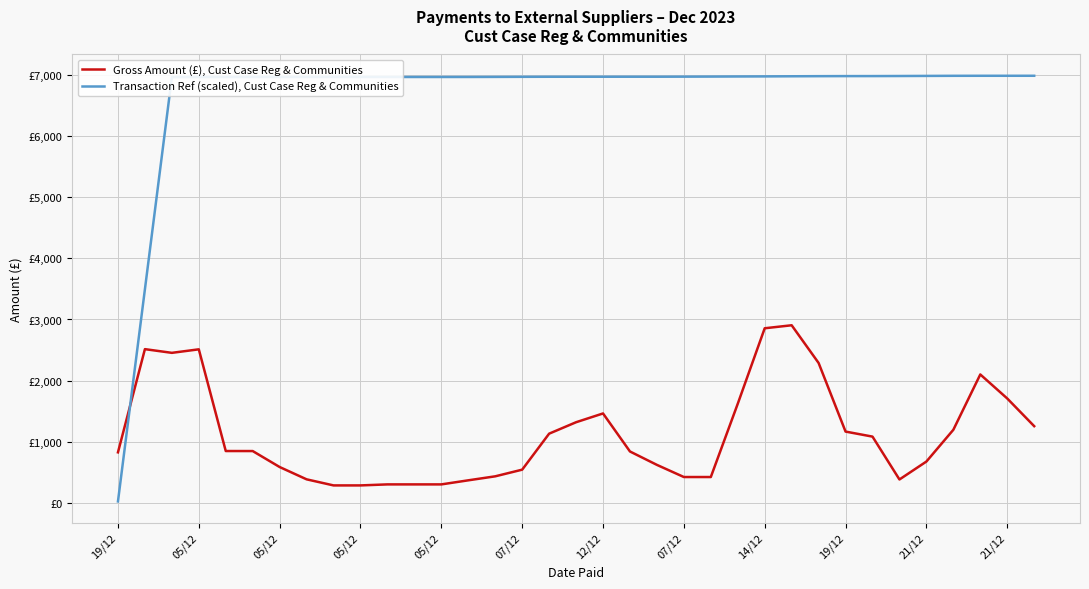

What are all the series names shown in the legend?

Gross Amount (£), Cust Case Reg & Communities, Transaction Ref (scaled), Cust Case Reg & Communities